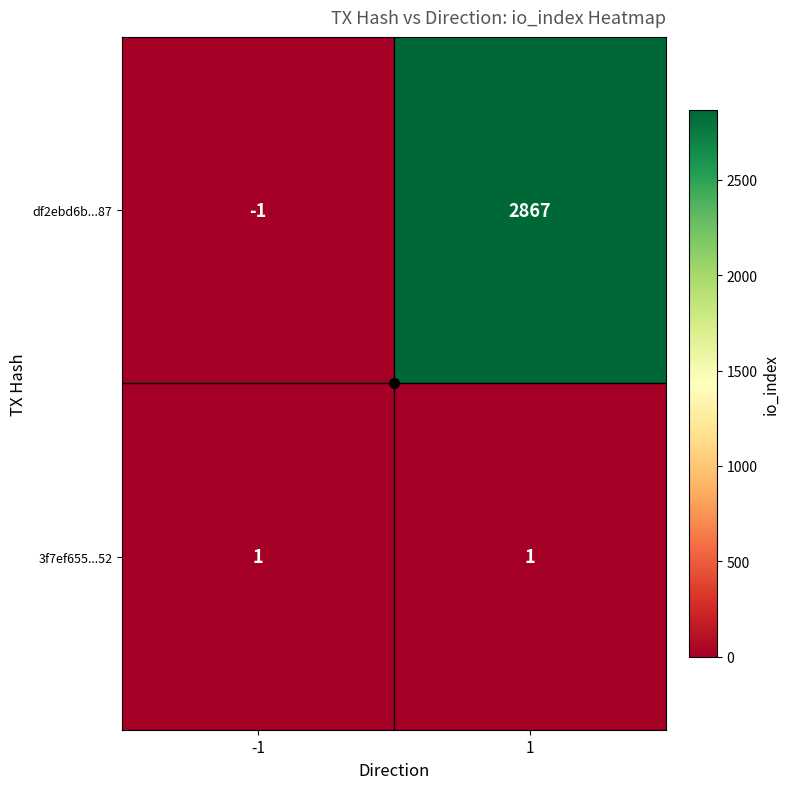

What is the average value of the df2ebd6b...87 series?

1433